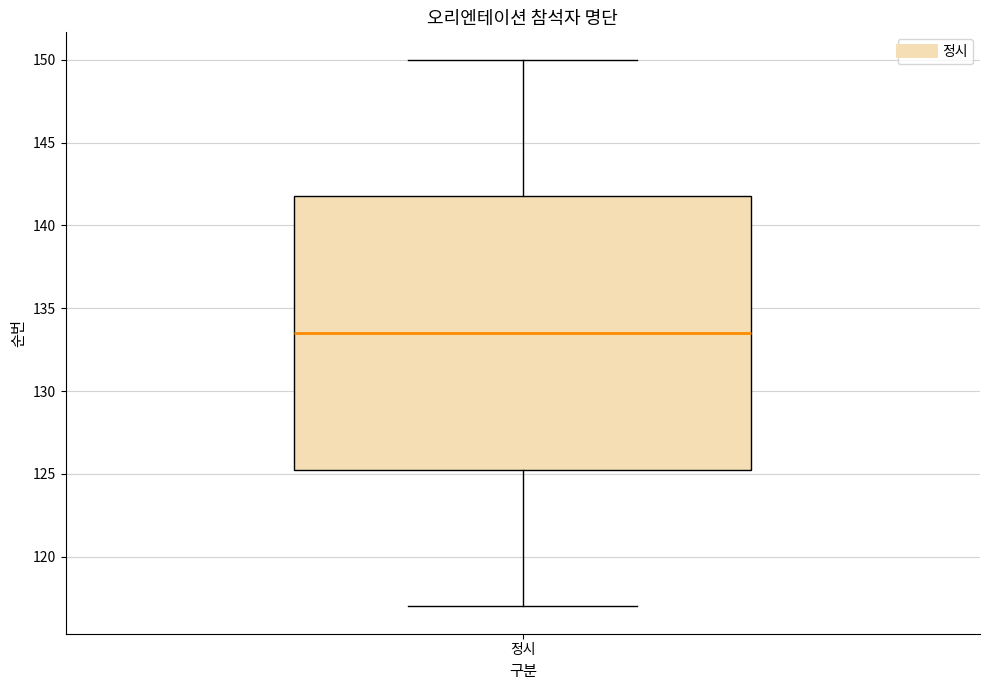

Where is the lower edge of the box for 정시 on the y-axis? The values are not printed on the chart, so give them approximately, as read against the axis.

125.5